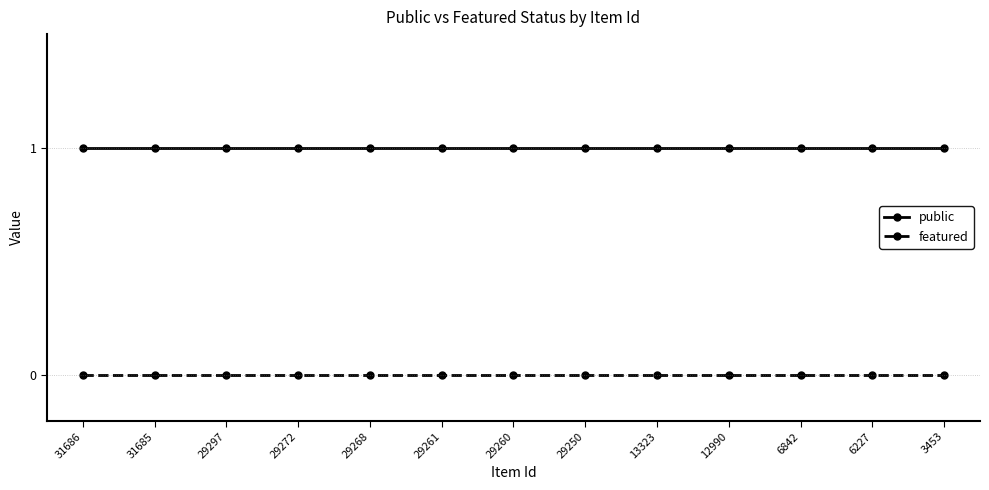

True or false: public and featured cross at least once.

False